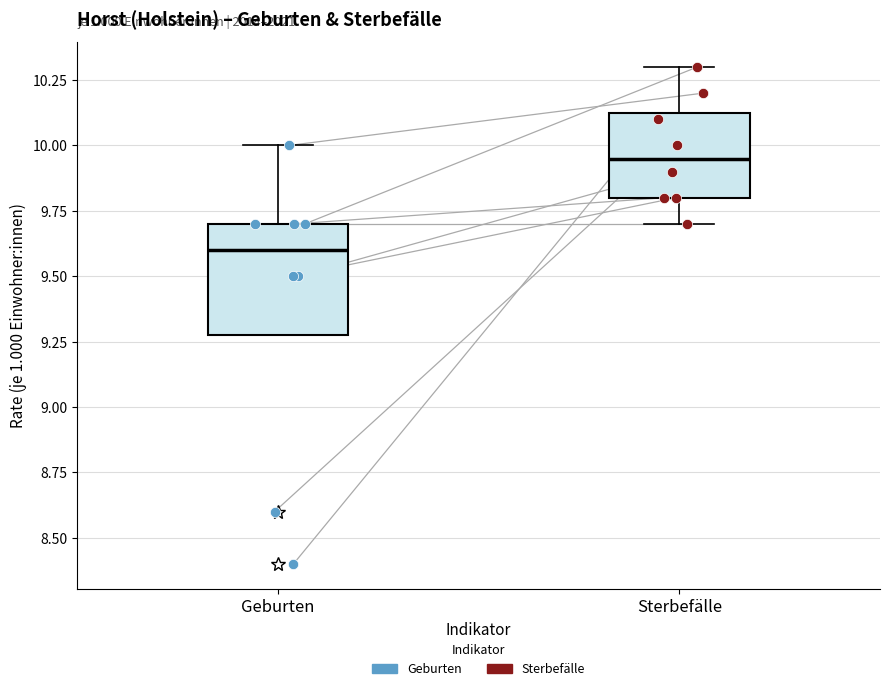

Where does the upper whisker of the box for Sterbefälle end on the y-axis? The values are not printed on the chart, so give them approximately, as read against the axis.

10.30